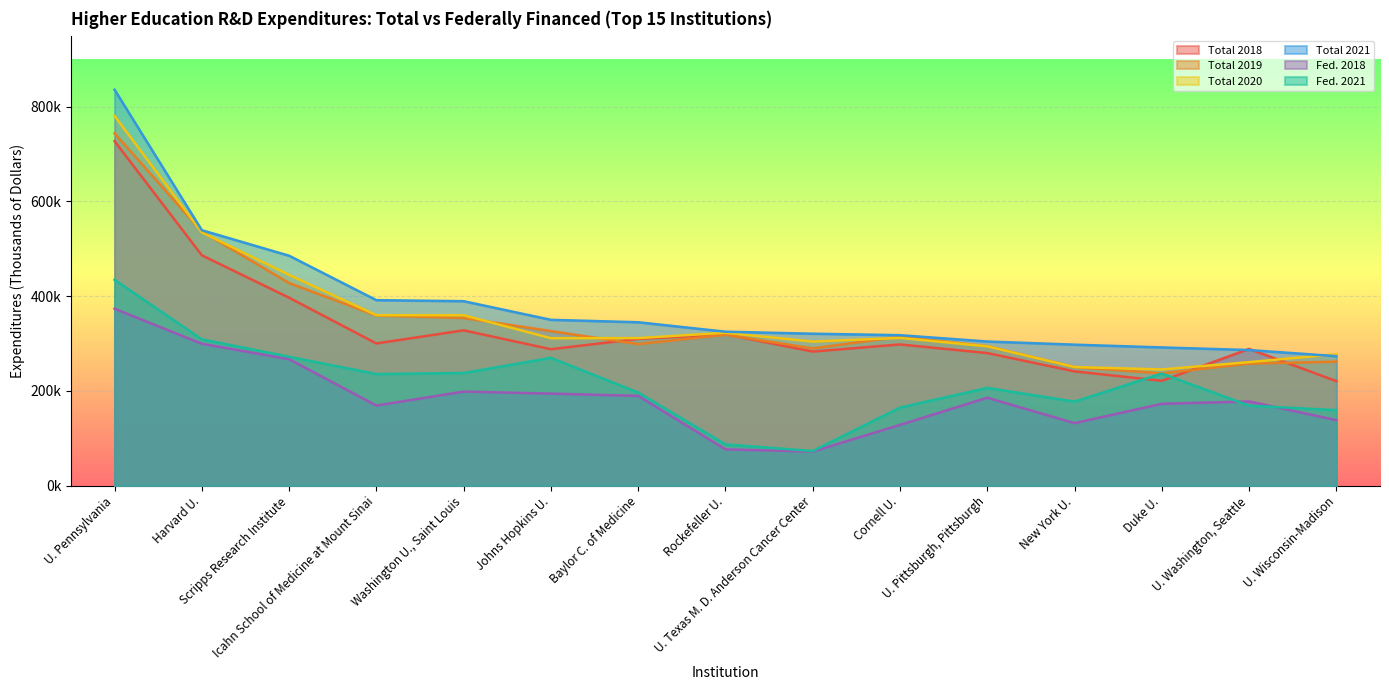

What is the maximum value shown in the chart?

835864